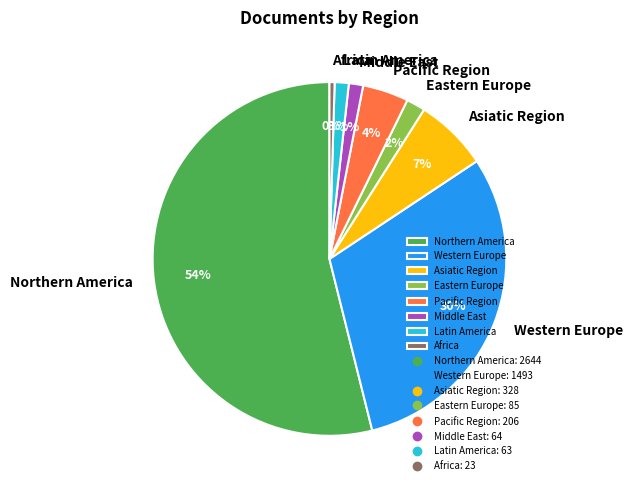

Combined, do Asiatic Region and Western Europe account for over 50%?

No